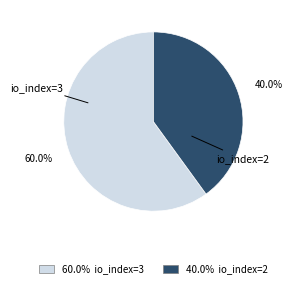

What is the largest slice in the pie chart?

io_index=3